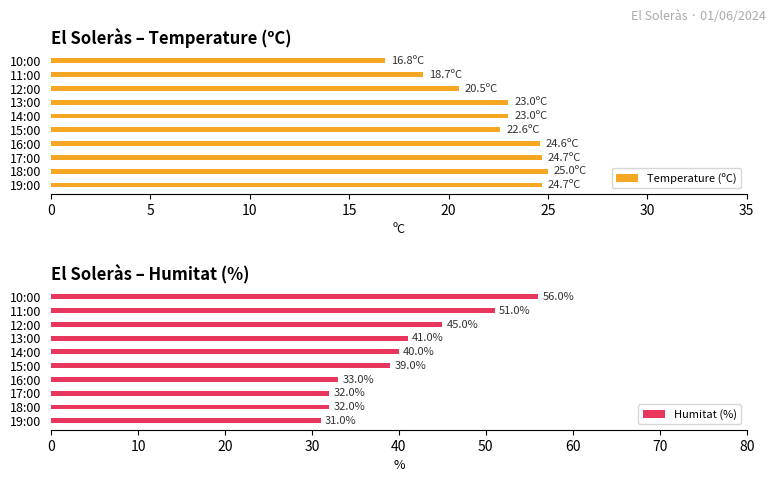

Read the Humitat (%) value at 19:00, to the nearest 5.

30